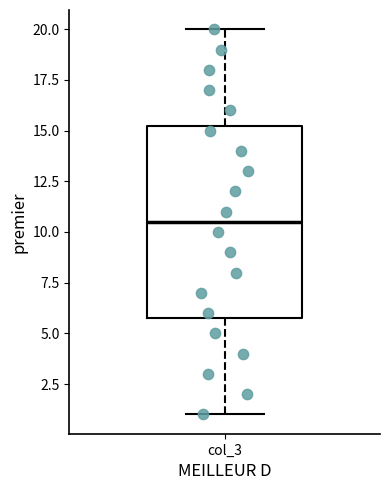

Transcribe this box plot: give where the median line is, the range the box spans, and where the two whiskers end, as read against the y-axis. The values are not printed on the chart, so give them approximately, as read against the axis.

median 10.5, box 6.0 to 15.5, whiskers 1.0 to 20.0